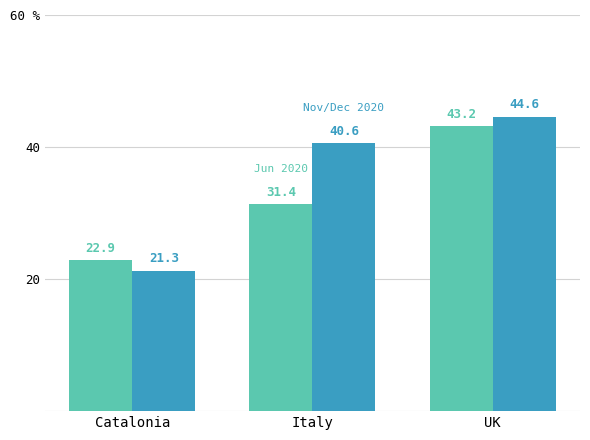

Between UK and Italy, which is larger?

UK